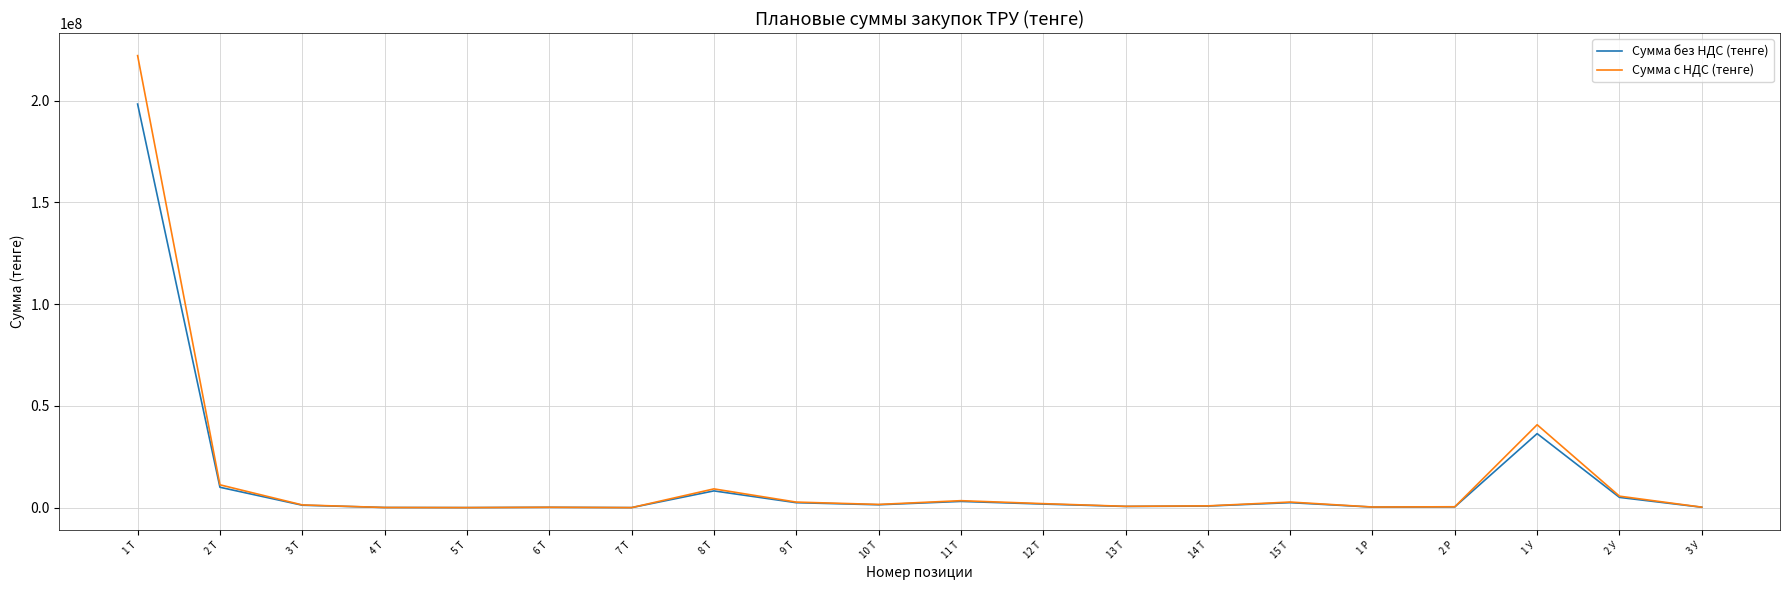

What is the highest value of the Сумма с НДС (тенге) series?

222177143.3